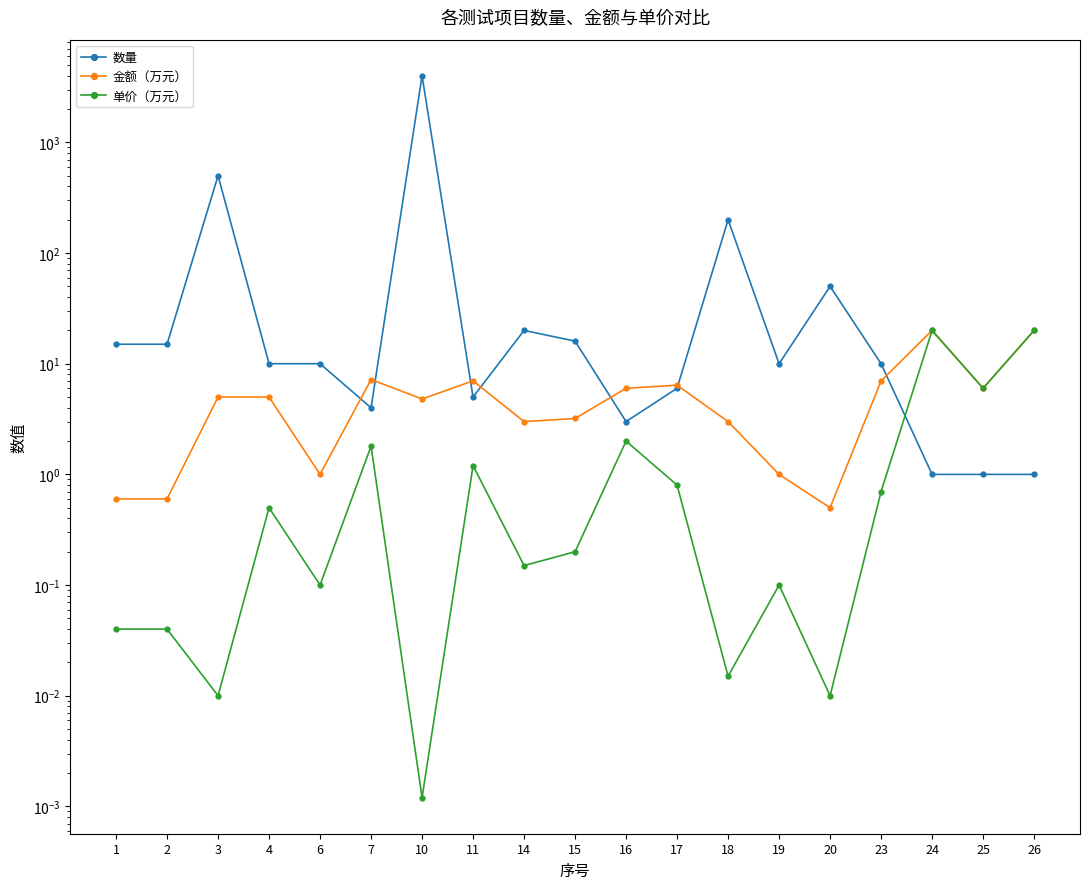

What is the difference between the maximum and minimum values in the 金额（万元） series?

19.5